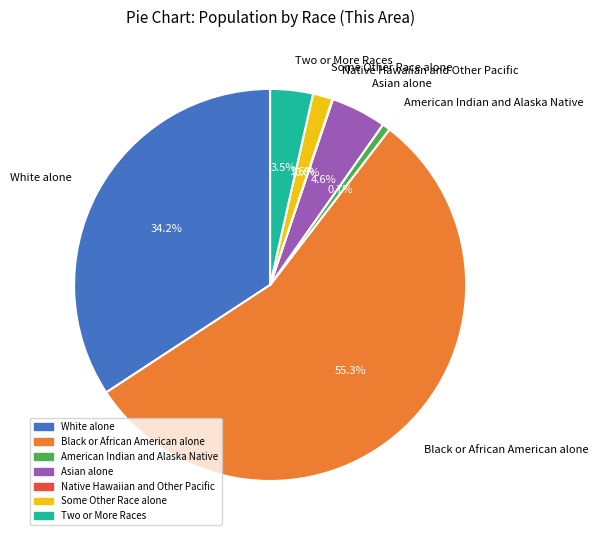

Is there any slice that represents more than half of the pie?

Yes